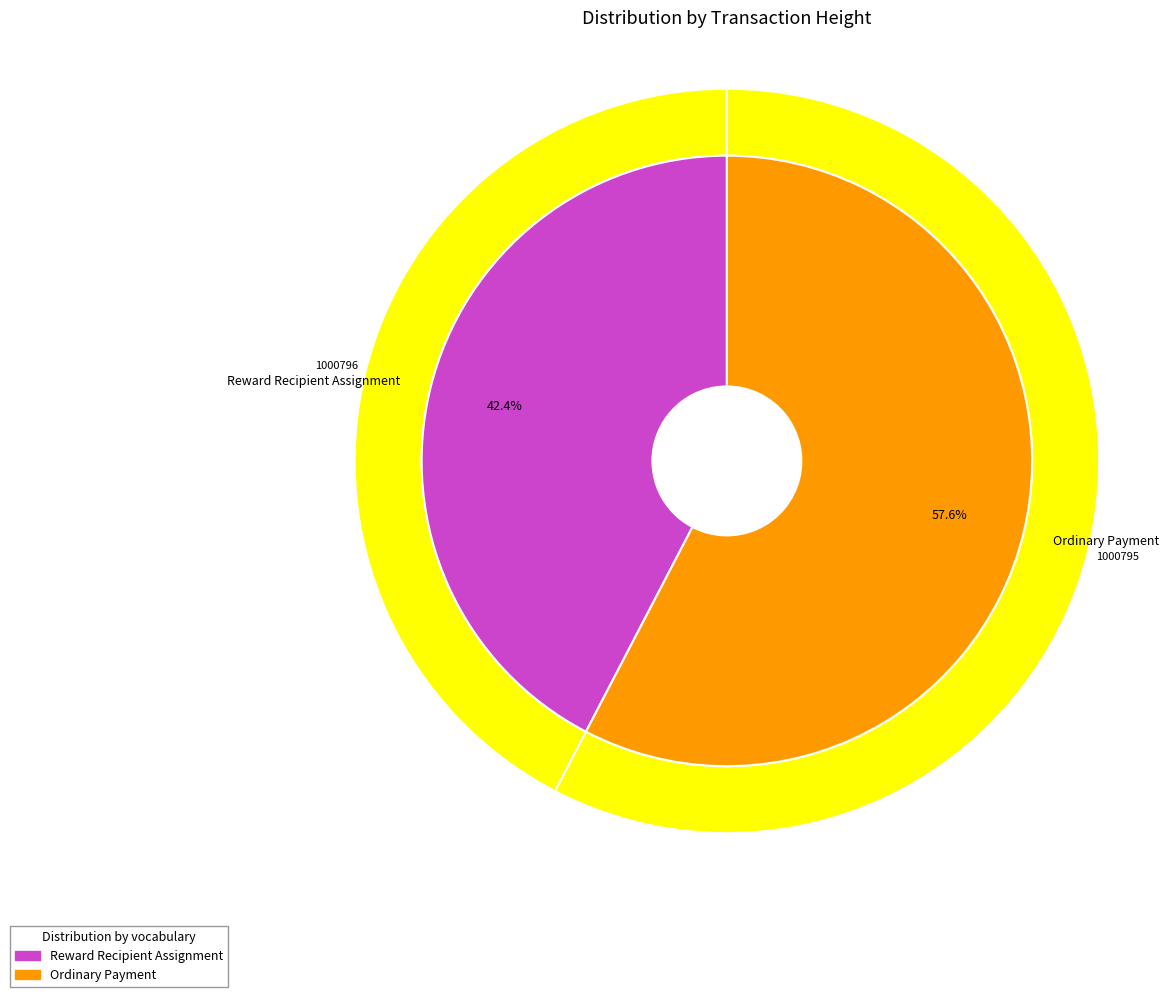

Does 1000796 account for over 50% of the chart?

No